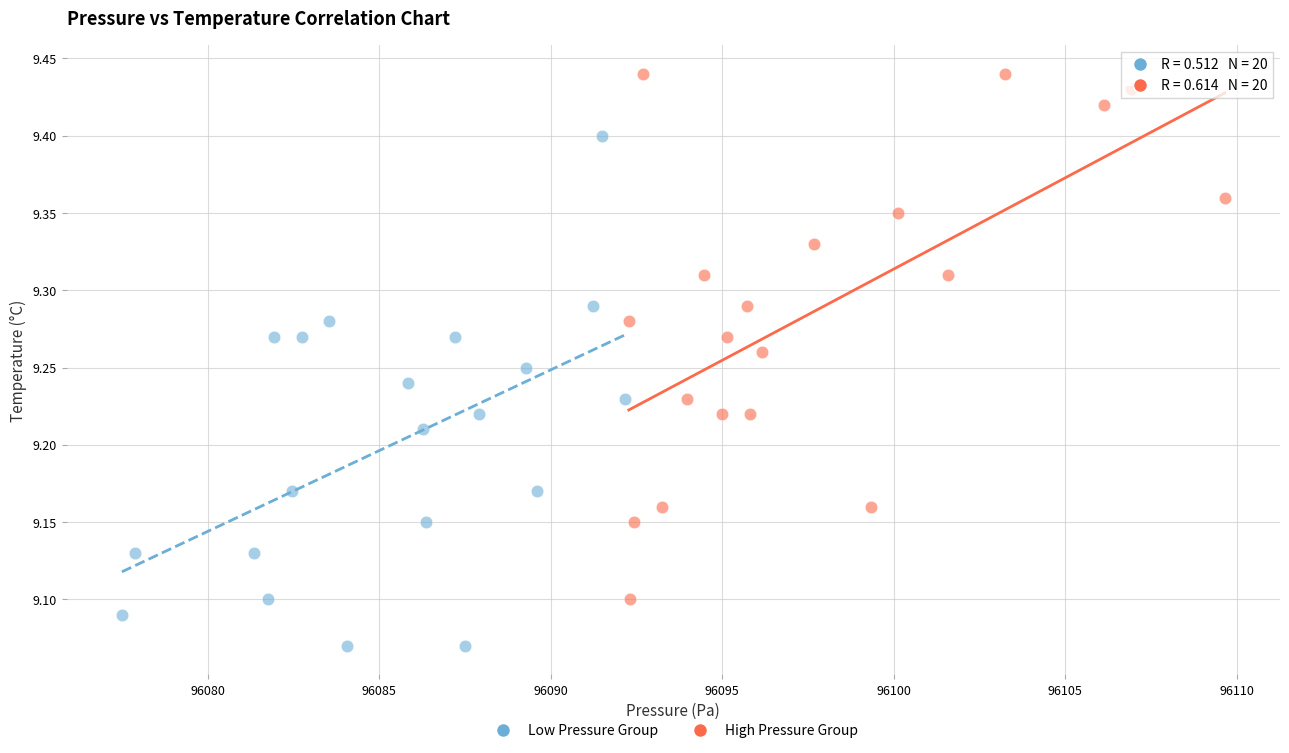

Which series reaches the minimum Y coordinate?

Low Pressure Group